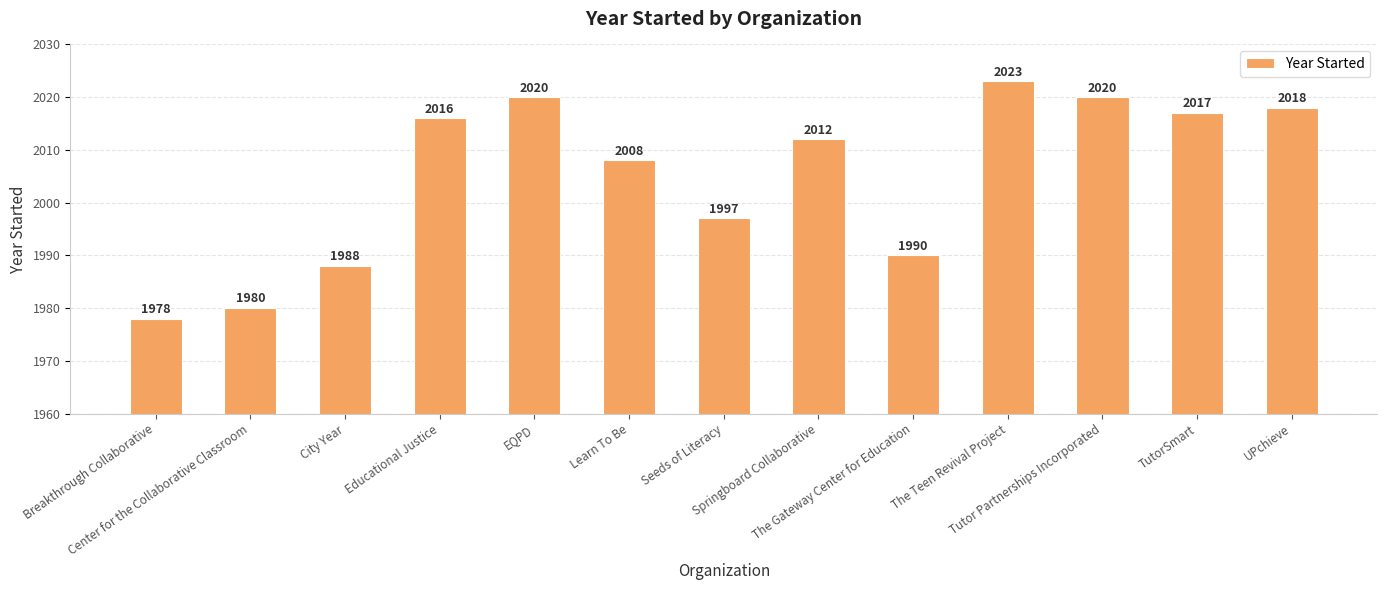

The value at Springboard Collaborative is 2903. True or false?

False